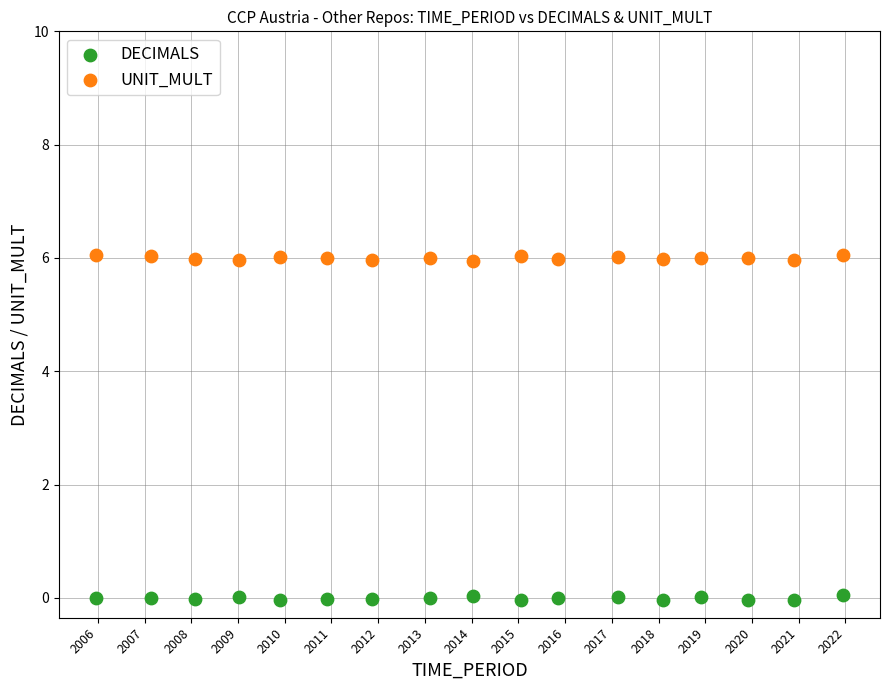

Across all data points, what is the range of Y values (max minus min)?

6.1